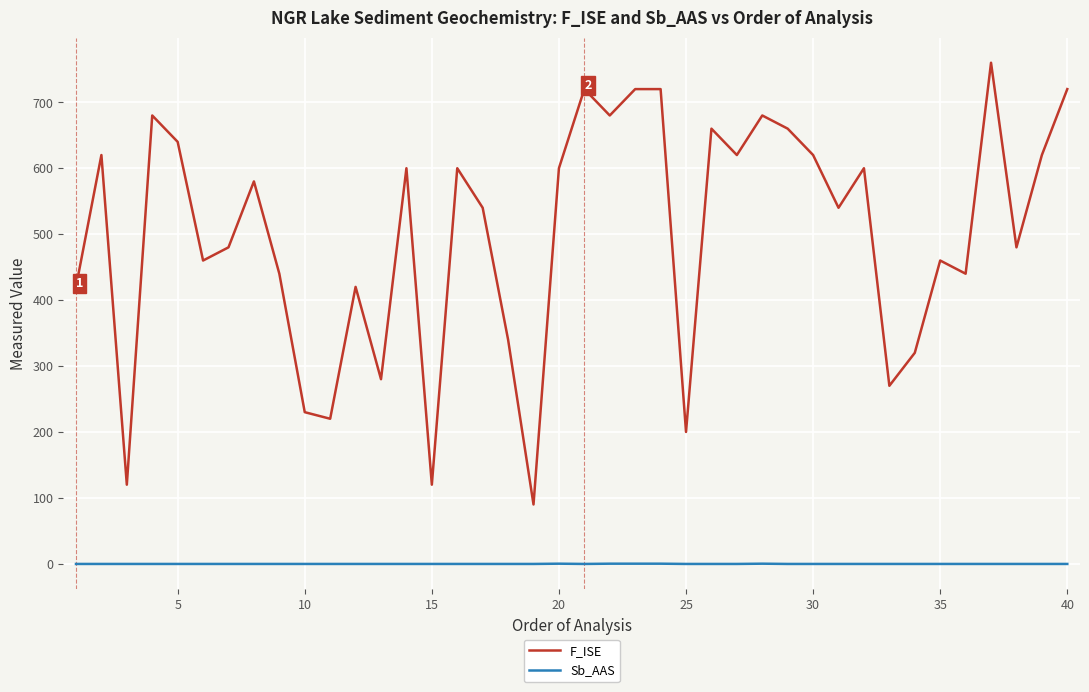

Rank the series by their average value, from lowest to highest.

Sb_AAS, F_ISE